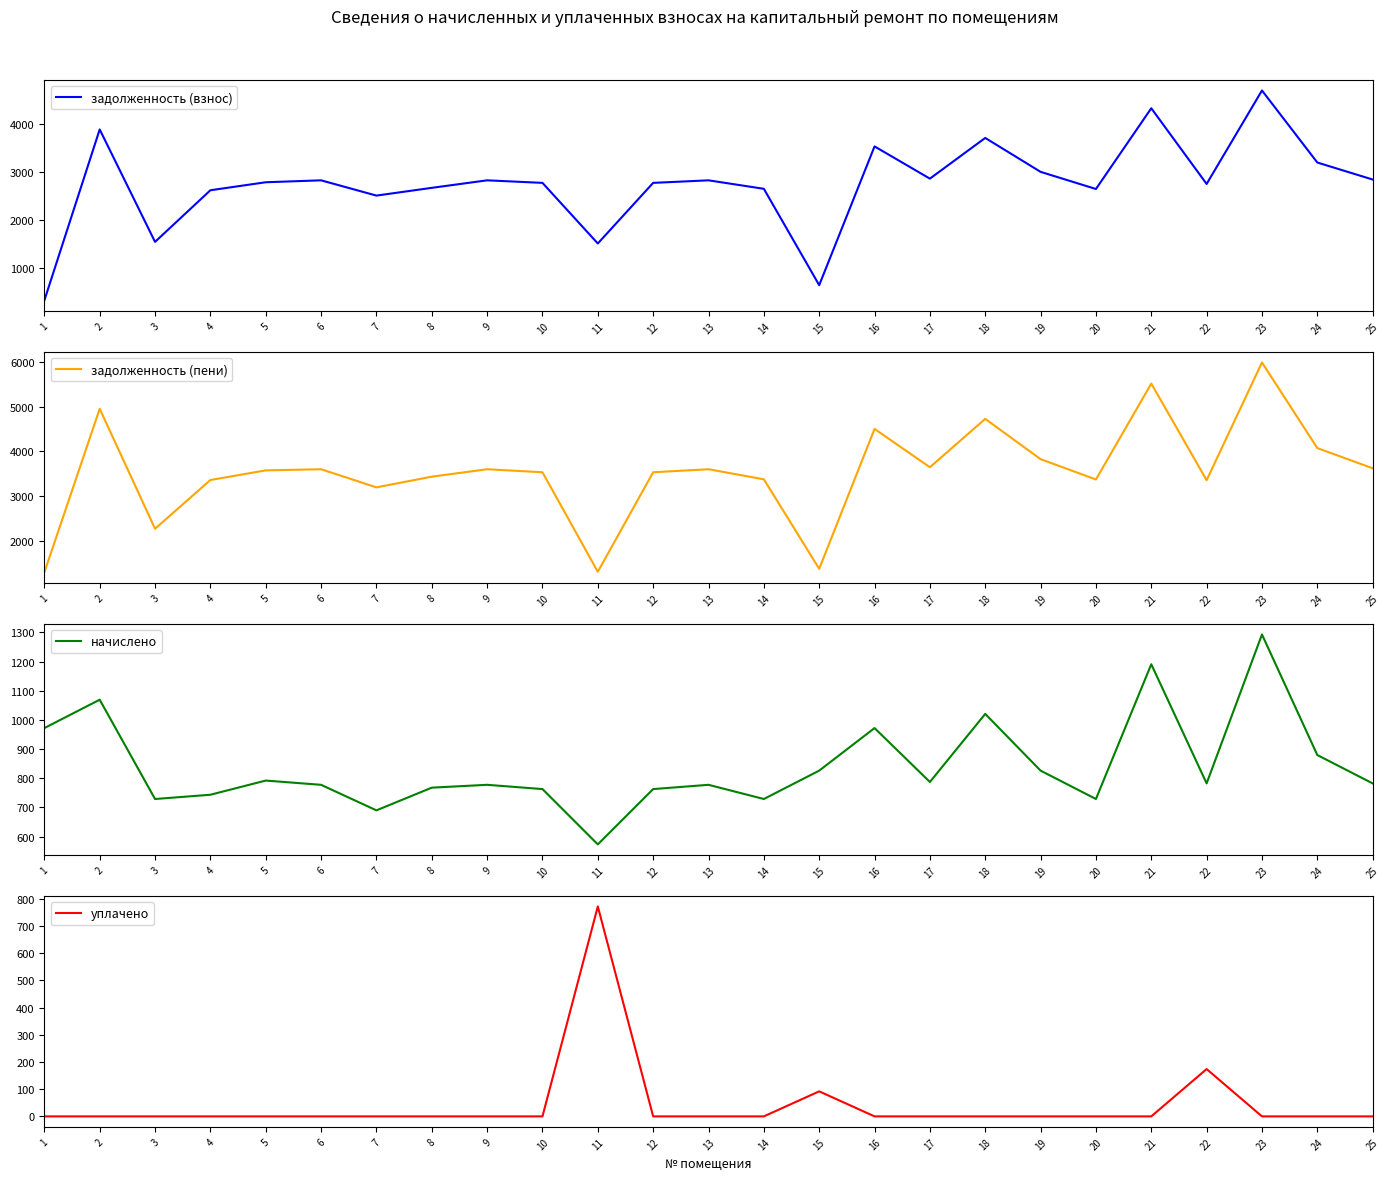

Reading right to left, list all the values displayed in this chart.

задолженность (взнос): 25=2839.0	24=3192.8	23=4691.2	22=2747.0	21=4321.8	20=2642.0	19=2998.8	18=3704.4	17=2857.7	16=3528.0	15=641.7	14=2646.0	13=2822.4	12=2769.5	11=1508.5	10=2769.5	9=2822.4	8=2666.1	7=2504.9	6=2822.4	5=2782.3	4=2615.9	3=1542.0	2=3880.8	1=324.0
задолженность (пени): 25=3621.5	24=4072.5	23=5984.0	22=3355.5	21=5512.5	20=3371.0	19=3825.0	18=4725.0	17=3645.0	16=4500.0	15=1375.9	14=3375.0	13=3600.0	12=3532.5	11=1310.0	10=3532.5	9=3600.0	8=3434.0	7=3195.0	6=3600.0	5=3574.5	4=3359.5	3=2271.0	2=4950.0	1=1296.0
начислено: 25=782.5	24=879.7	23=1292.8	22=782.5	21=1190.7	20=729.0	19=826.2	18=1020.6	17=787.3	16=972.0	15=826.2	14=729.0	13=777.6	12=763.0	11=573.5	10=763.0	9=777.6	8=767.9	7=690.1	6=777.6	5=792.2	4=743.6	3=729.0	2=1069.2	1=972.0
уплачено: 25=0.0	24=0.0	23=0.0	22=174.0	21=0.0	20=0.0	19=0.0	18=0.0	17=0.0	16=0.0	15=92.0	14=0.0	13=0.0	12=0.0	11=772.0	10=0.0	9=0.0	8=0.0	7=0.0	6=0.0	5=0.0	4=0.0	3=0.0	2=0.0	1=0.0